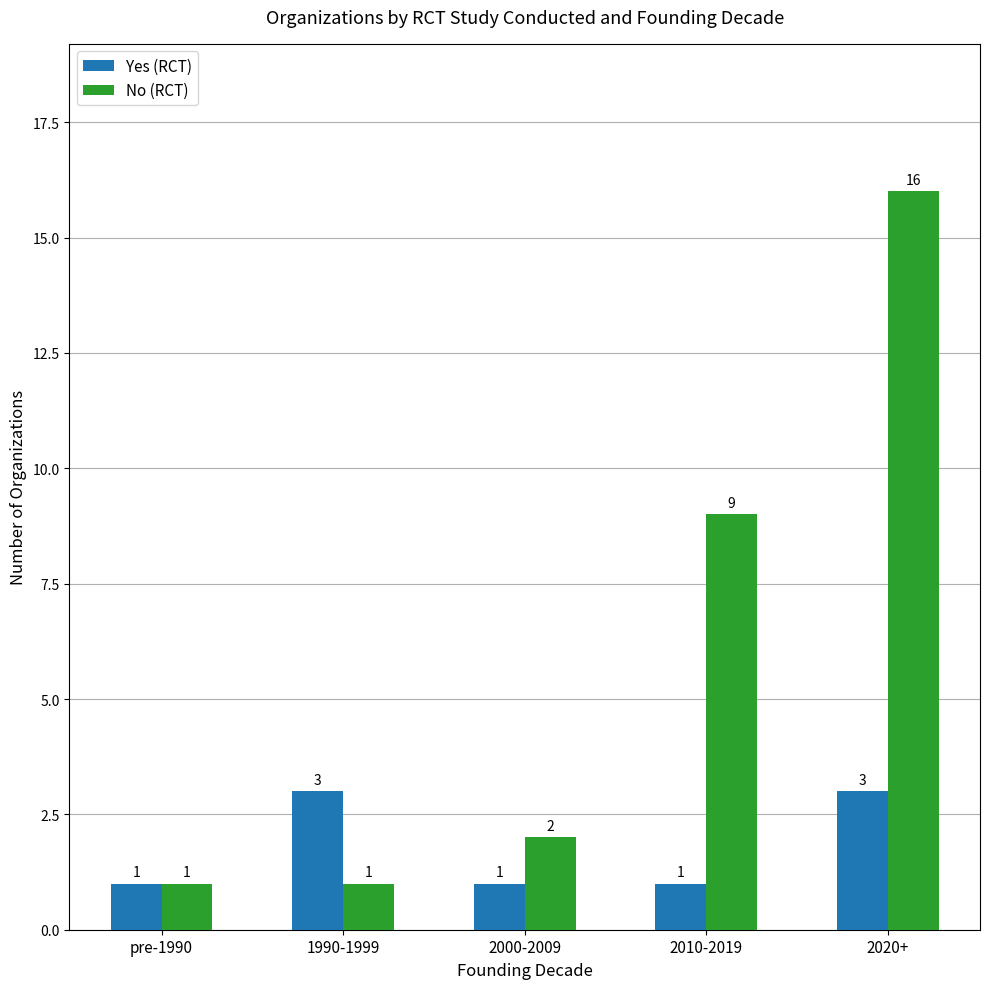

What is the label of the 5th bar from the right?

pre-1990